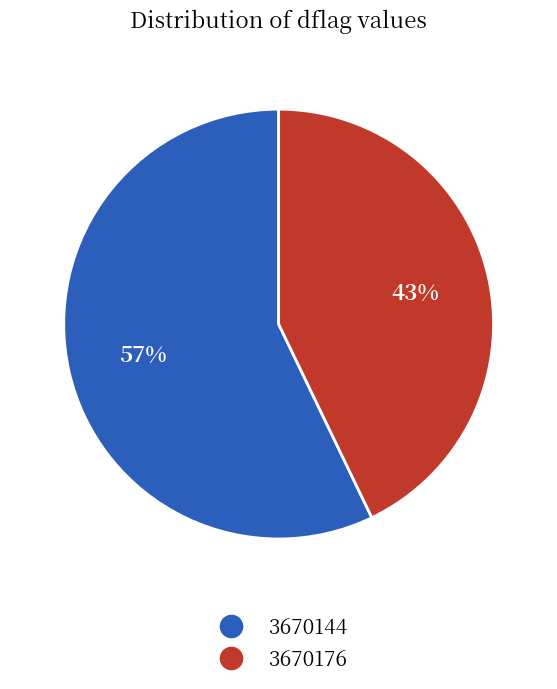

To the nearest percent, what is the average slice percentage?

50%